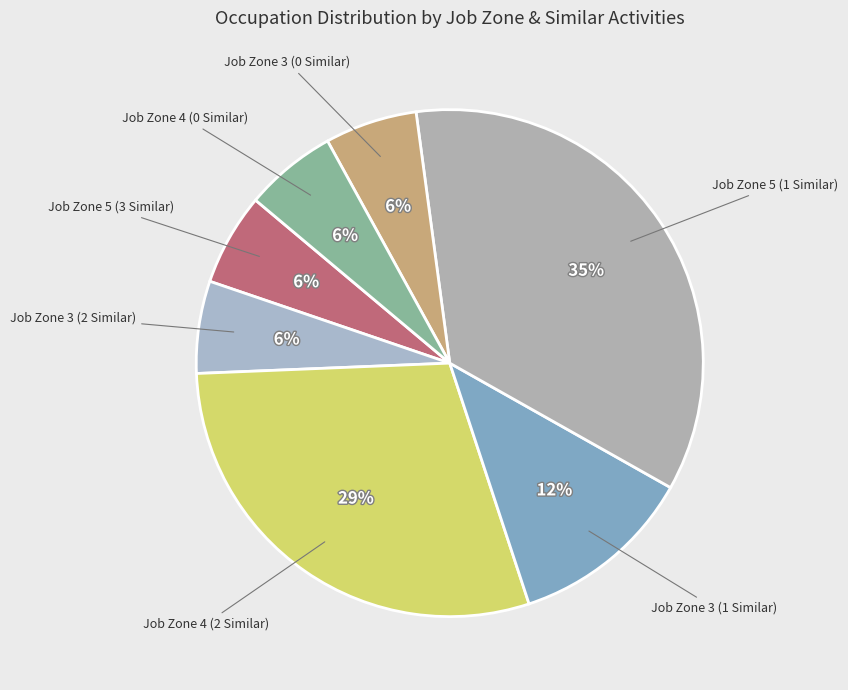

To the nearest percent, what percentage of the pie is Job Zone 3 (0 Similar)?

6%